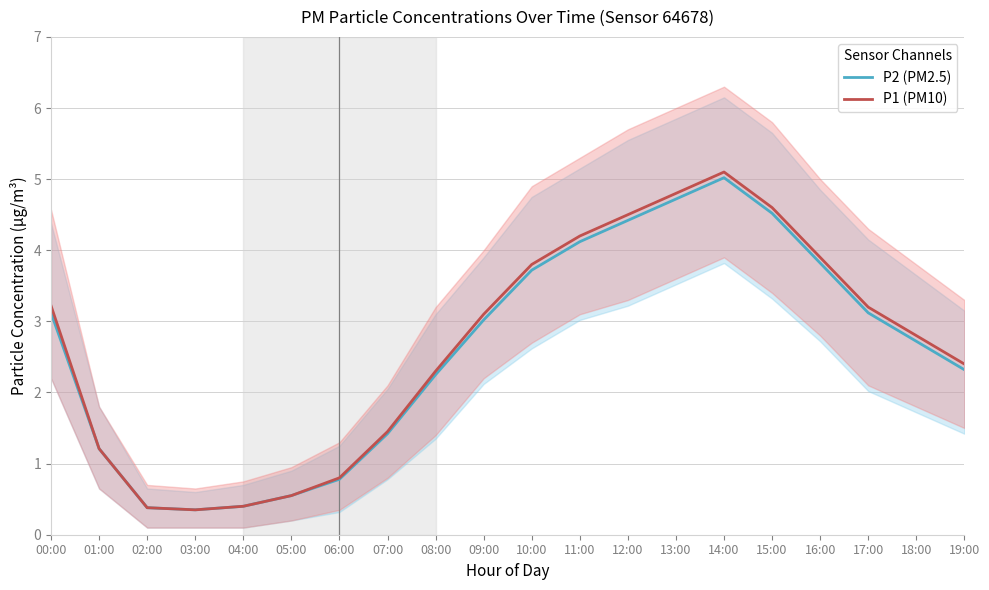

Where does the P1 (PM10) series first go above 3?

00:00